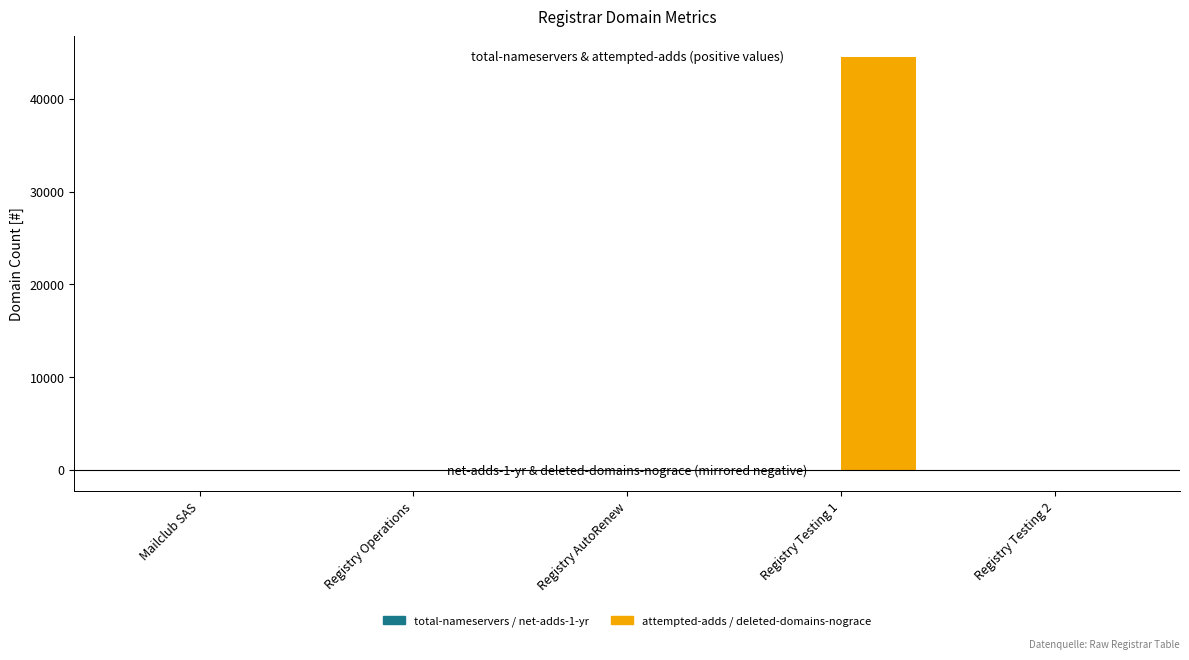

Reading left to right, list all the values displayed in this chart.

total-nameservers: Mailclub SAS=11	Registry Operations=6	Registry AutoRenew=6	Registry Testing 1=0	Registry Testing 2=0
attempted-adds: Mailclub SAS=7	Registry Operations=0	Registry AutoRenew=0	Registry Testing 1=44518	Registry Testing 2=0
net-adds-1-yr (neg): Mailclub SAS=-6	Registry Operations=0	Registry AutoRenew=0	Registry Testing 1=0	Registry Testing 2=0
deleted-domains-nograce (neg): Mailclub SAS=0	Registry Operations=0	Registry AutoRenew=0	Registry Testing 1=-34	Registry Testing 2=0